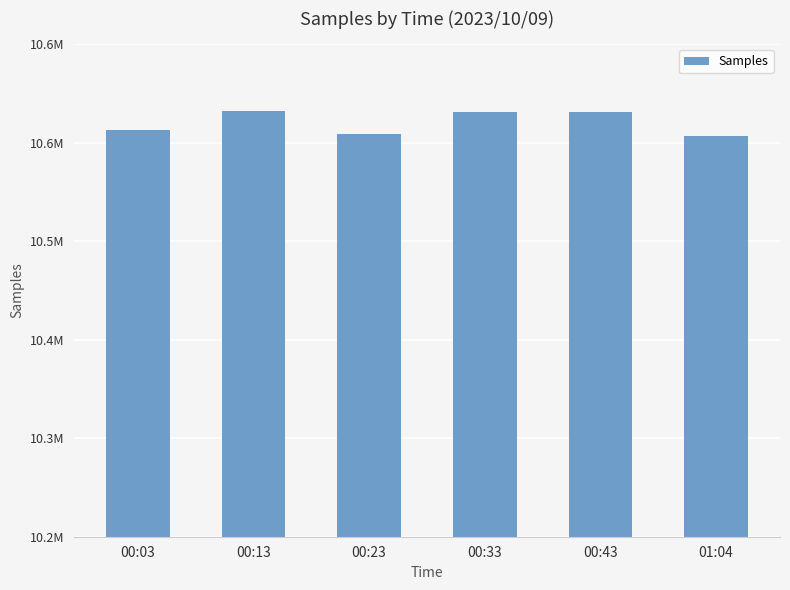

List the labels in order of value, largest first.

00:13, 00:33, 00:43, 00:03, 00:23, 01:04